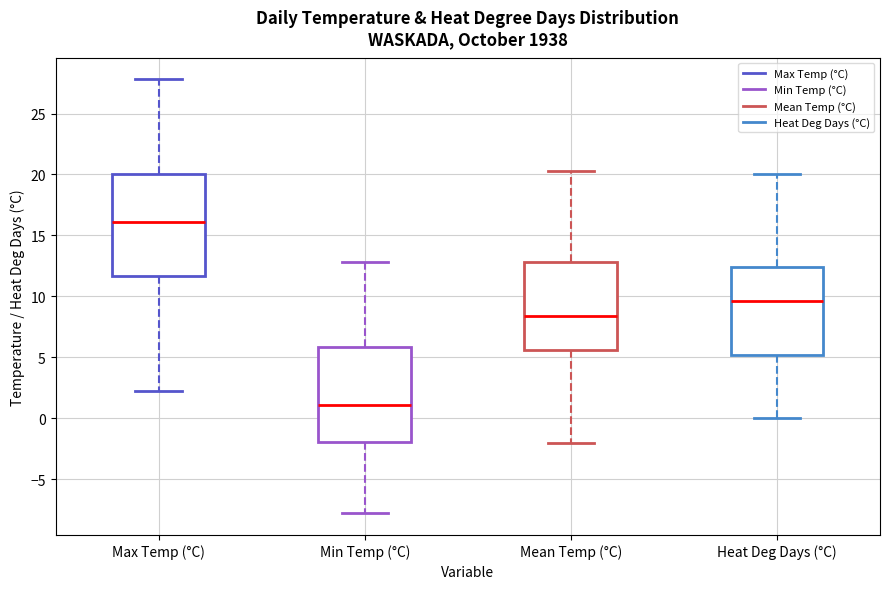

Reading left to right, transcribe this box plot: for each box, give where its median line is, the range the box spans, and where its two whiskers end, as read against the y-axis. The values are not printed on the chart, so give them approximately, as read against the axis.

Max Temp (°C): median 16.0, box 11.5 to 20.0, whiskers 2.0 to 28.0
Min Temp (°C): median 1.0, box -2.0 to 6.0, whiskers -8.0 to 13.0
Mean Temp (°C): median 8.5, box 5.5 to 13.0, whiskers -2.0 to 20.5
Heat Deg Days (°C): median 9.5, box 5.0 to 12.5, whiskers 0.0 to 20.0